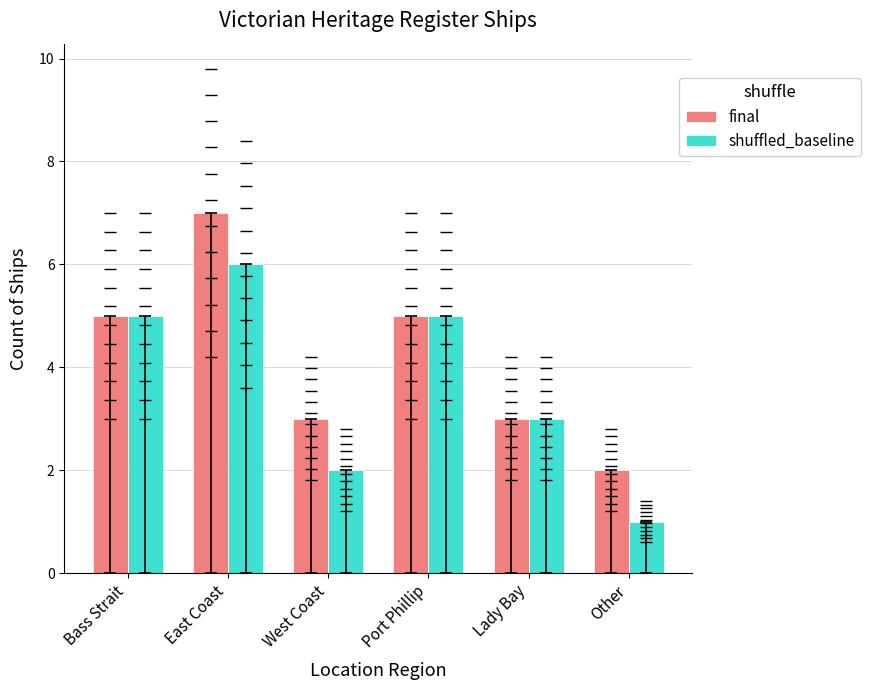

Is the value of shuffled_baseline at Other greater than the value of final at Other?

No